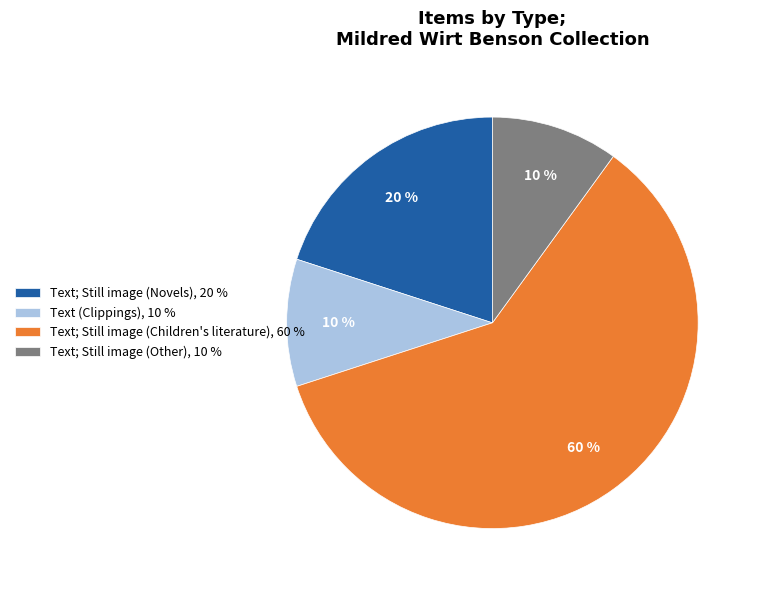

Do Text; Still image (Children's literature), 60 % and Text; Still image (Other), 10 % together represent more than half of the pie?

Yes